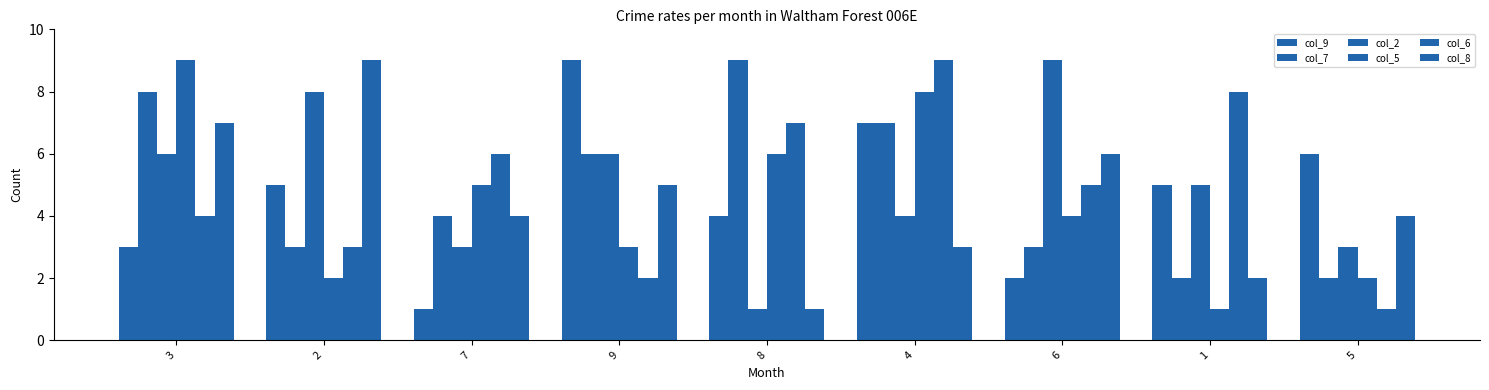

How many distinct data groups are displayed?

6